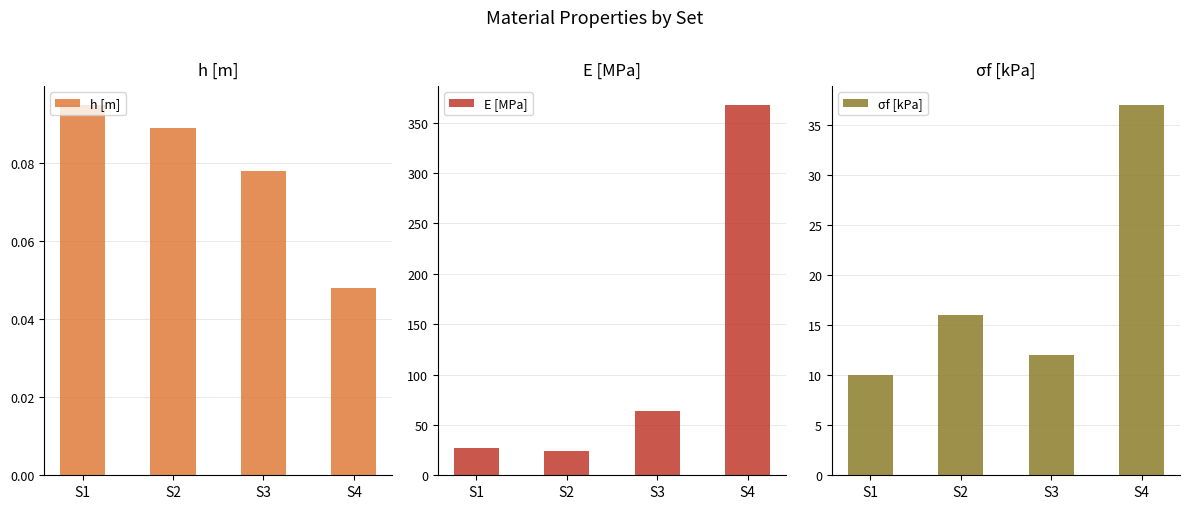

Is it true that h [m] equals 0.1 at S2?

False